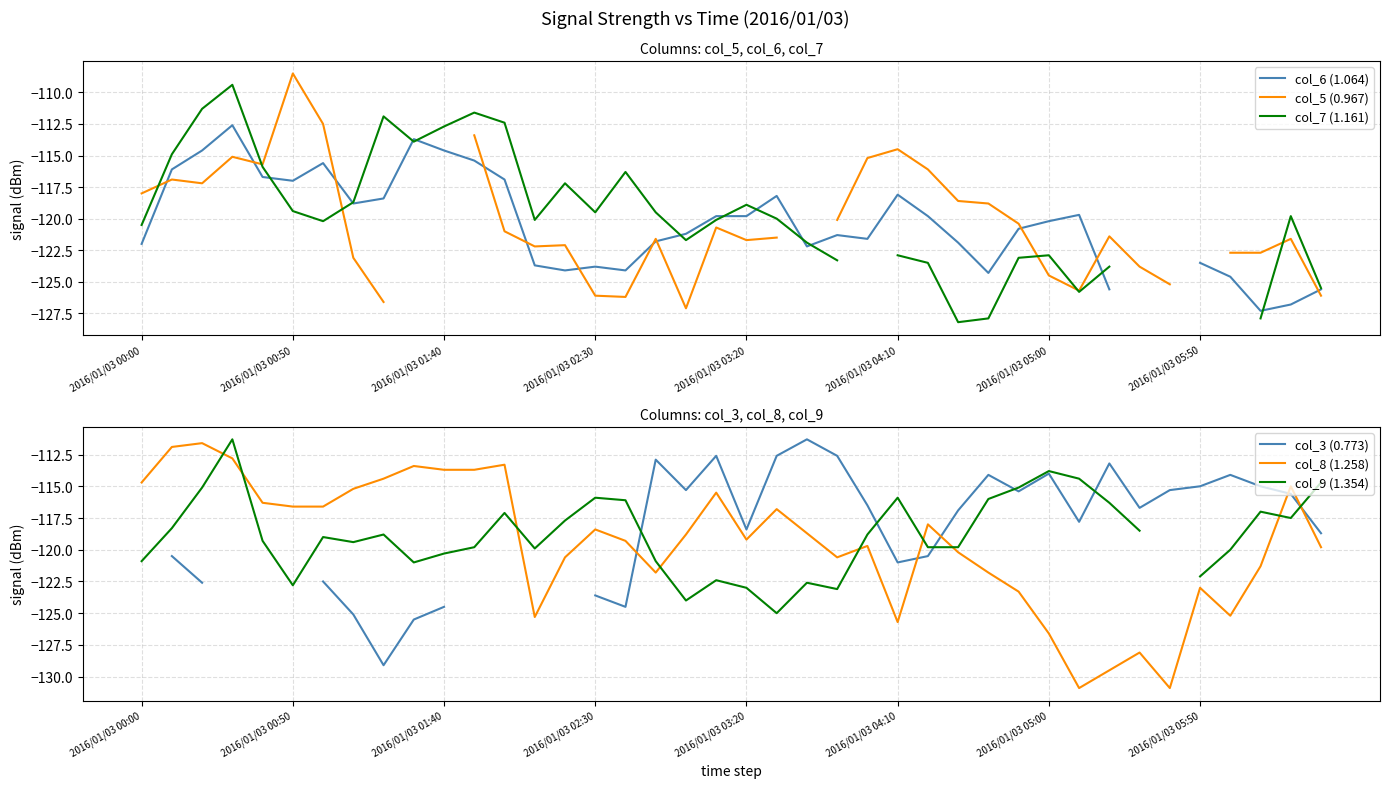

Does the chart display data point markers on the line(s)?

No